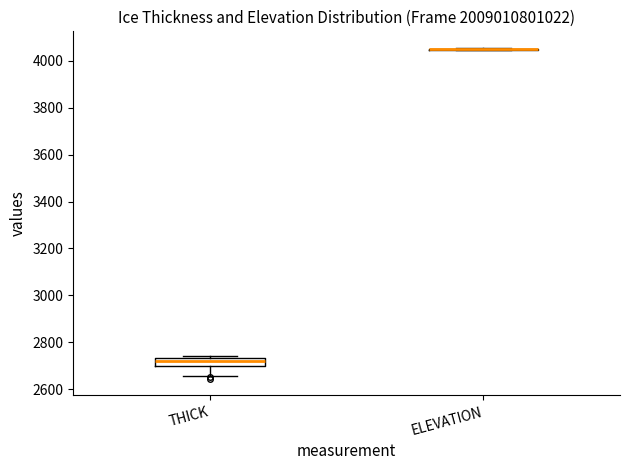

Comparing the boxes themselves (not the whiskers), which one is the tallest?

THICK